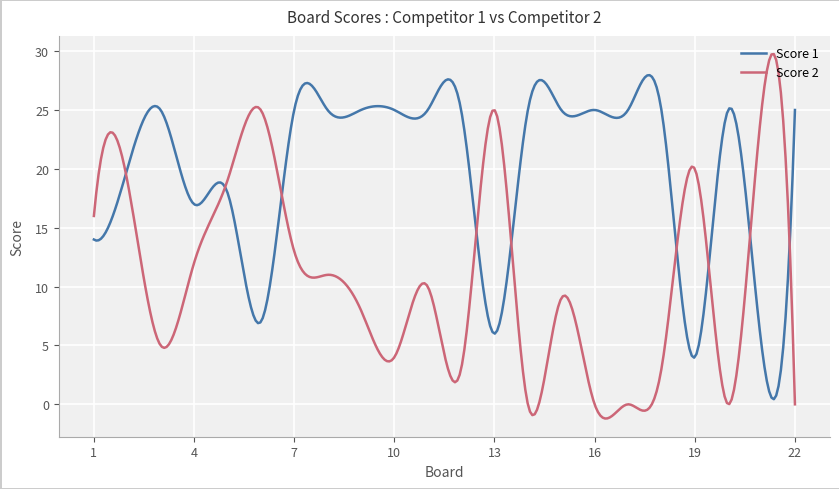

Which series has the largest total across all categories?

Score 1